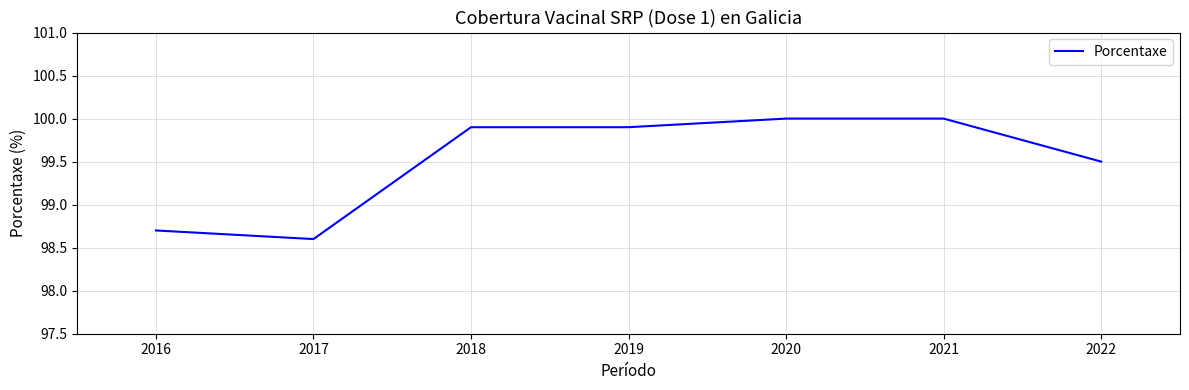

How many values are below 99?

2